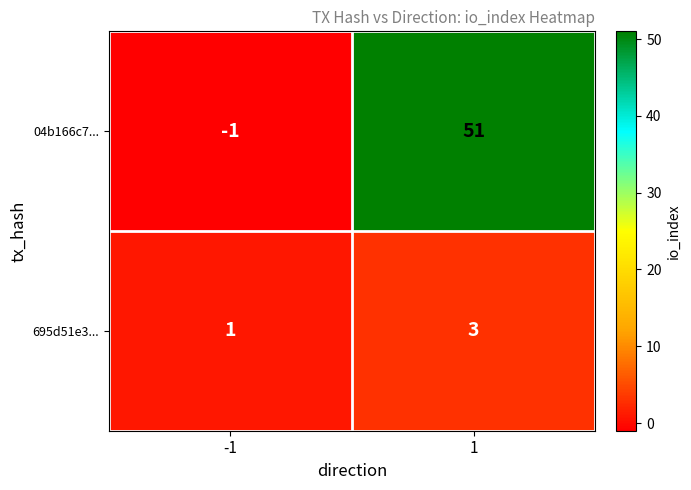

Is it true that 04b166c7... equals -1 at -1?

True